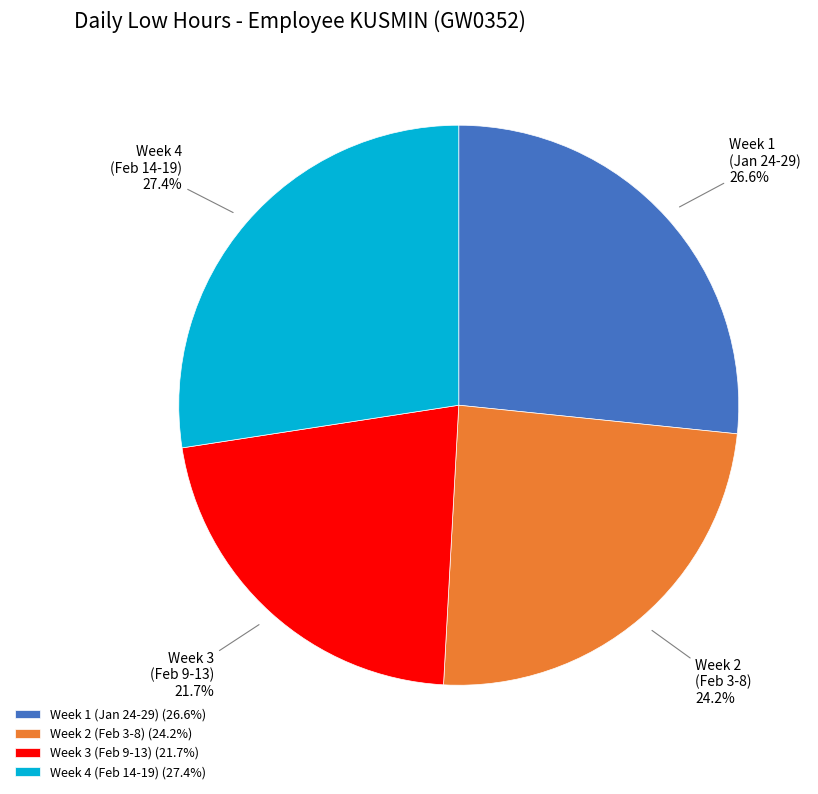

Count the number of slices in the pie.

4